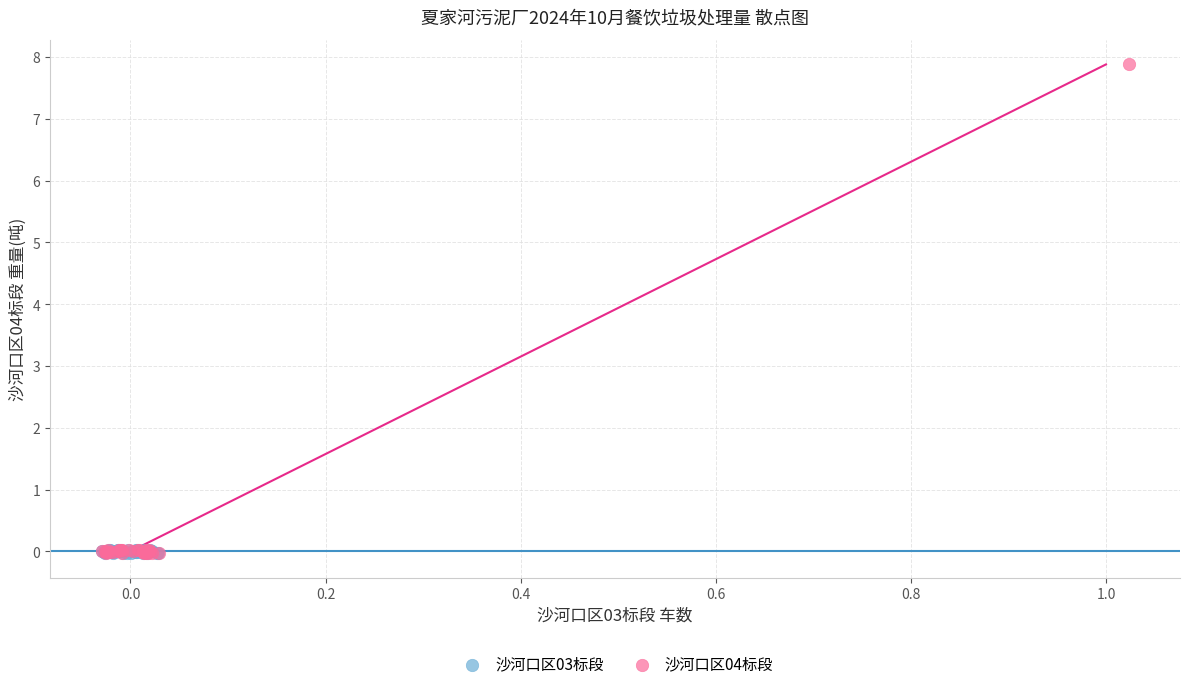

Which series reaches the maximum Y coordinate?

沙河口区04标段